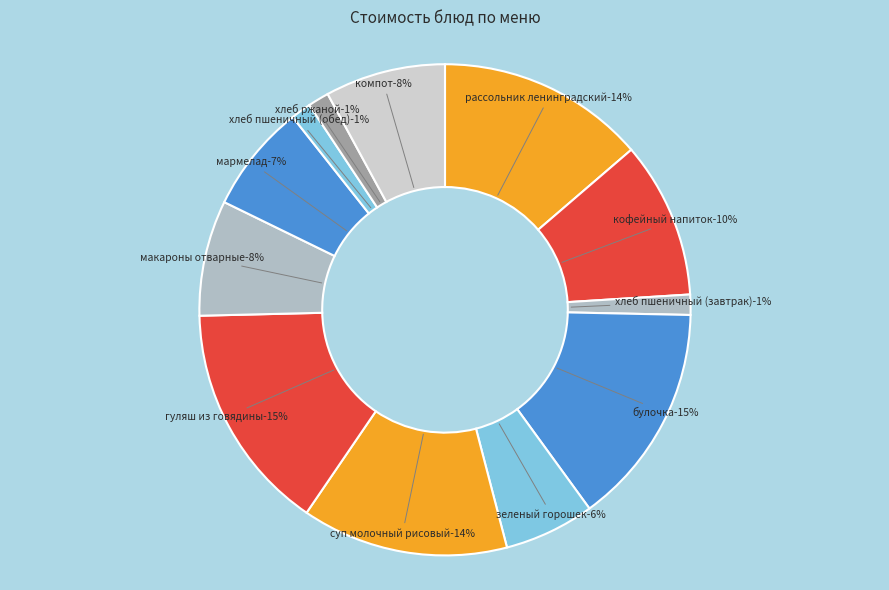

True or false: булочка accounts for 15% of the total.

True